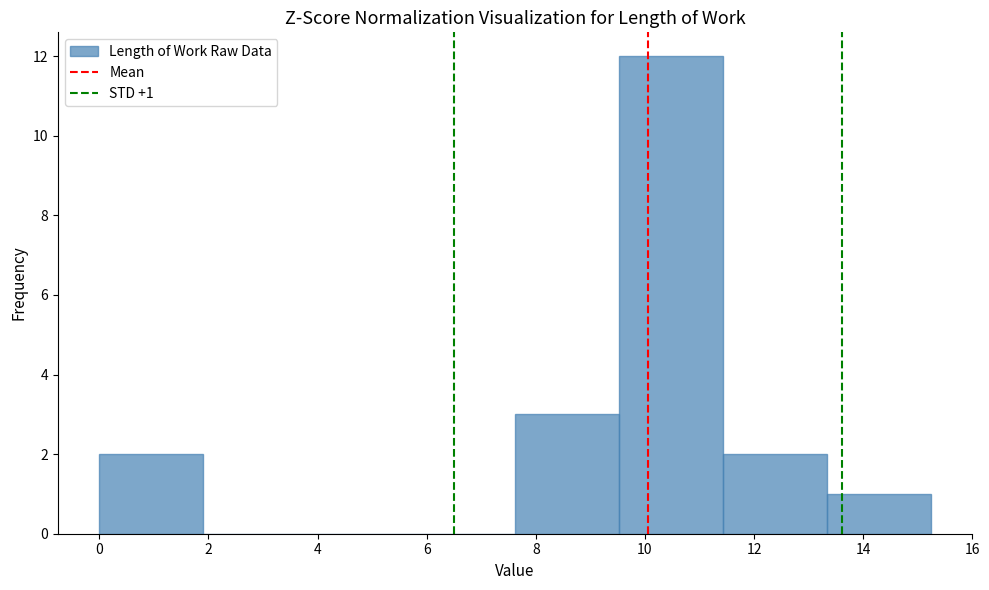

Over which range of the x-axis is the bar tallest?

9.6 to 11.4